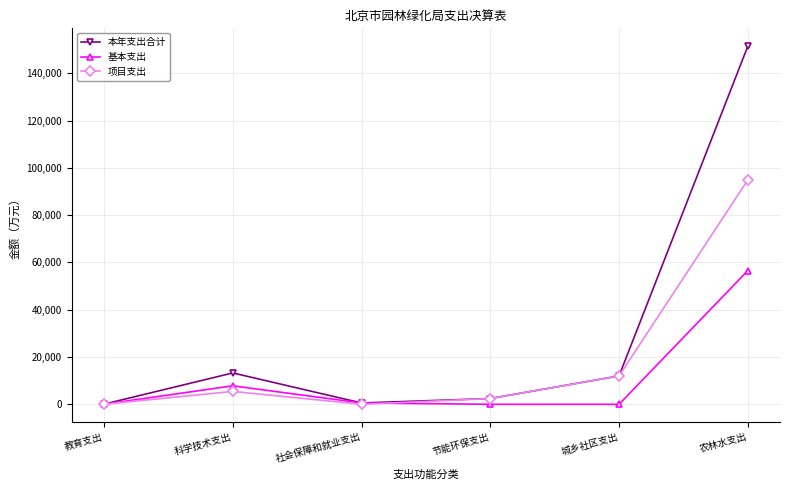

What is the label of the 5th point from the left?

城乡社区支出